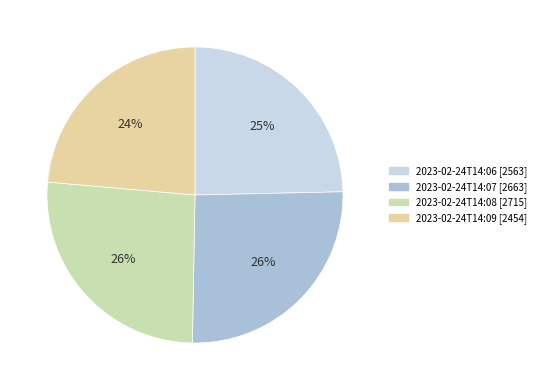

To the nearest percent, what is the average slice percentage?

25%